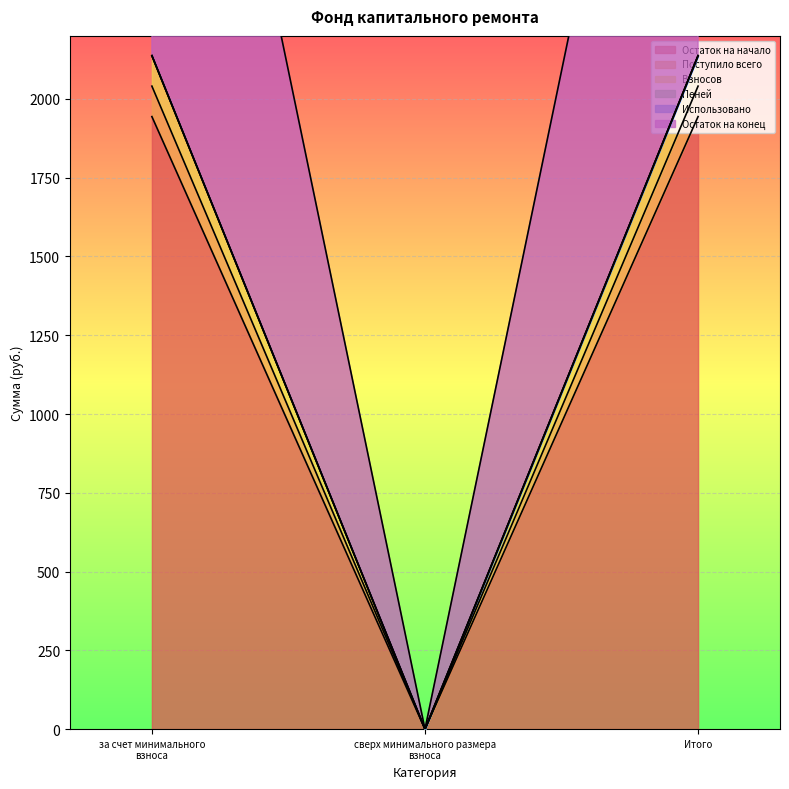

Does the chart display data point markers on the line(s)?

No